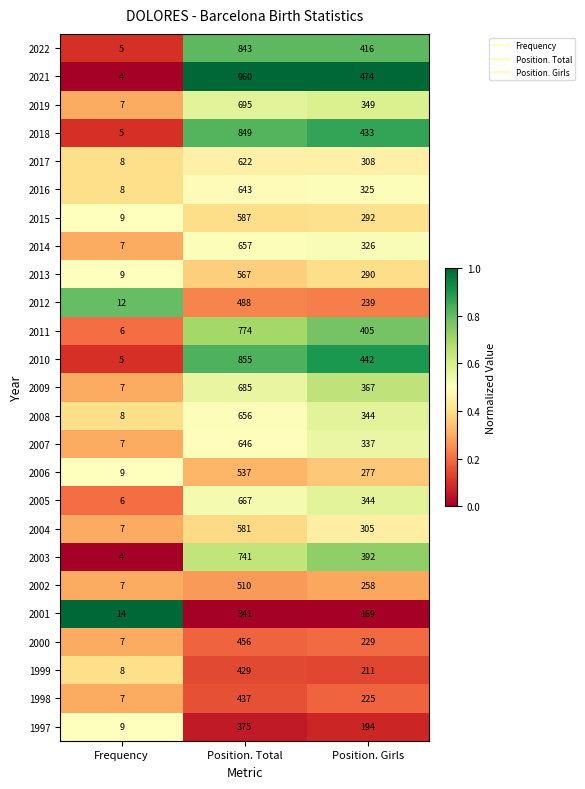

How many series are shown in this chart?

25